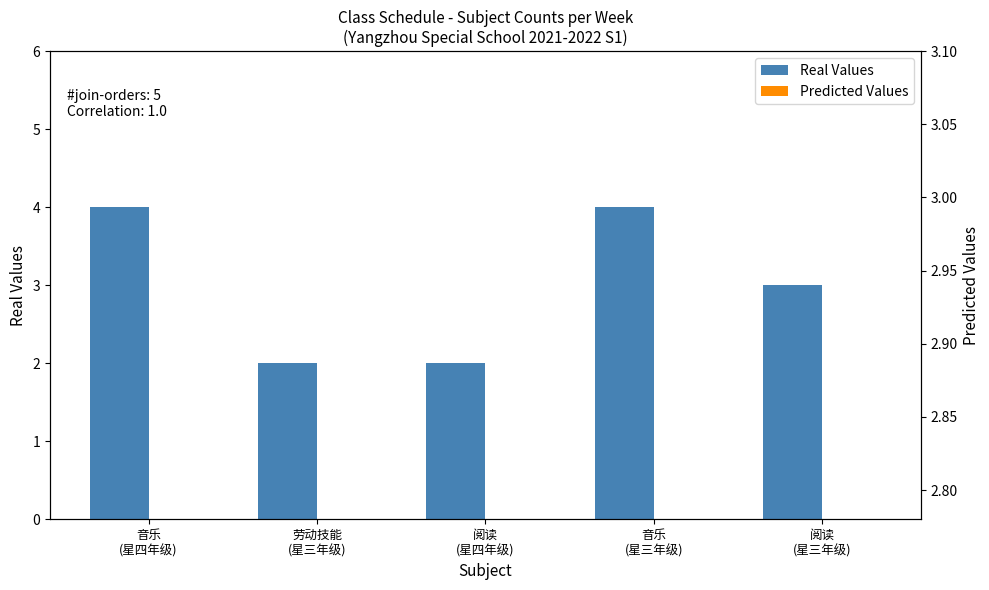

How many distinct data groups are displayed?

2